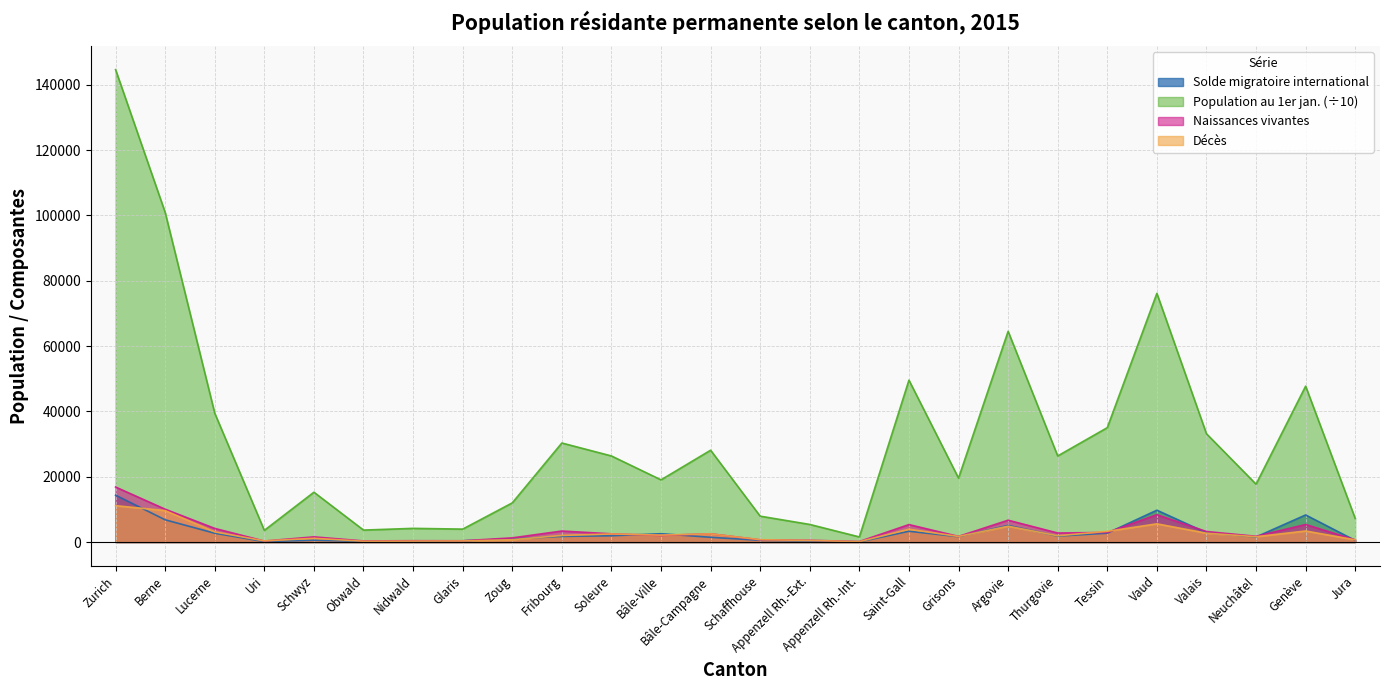

At which label does Décès first exceed 2049?

Zurich